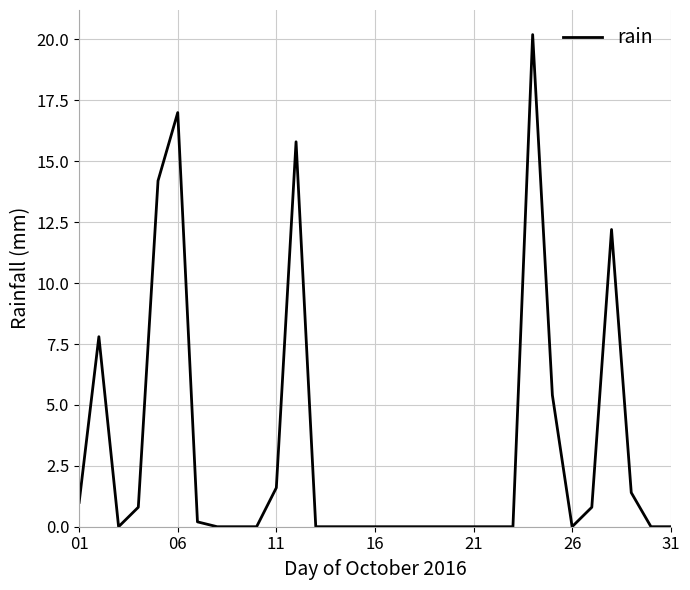

What is the greatest value displayed?

20.2